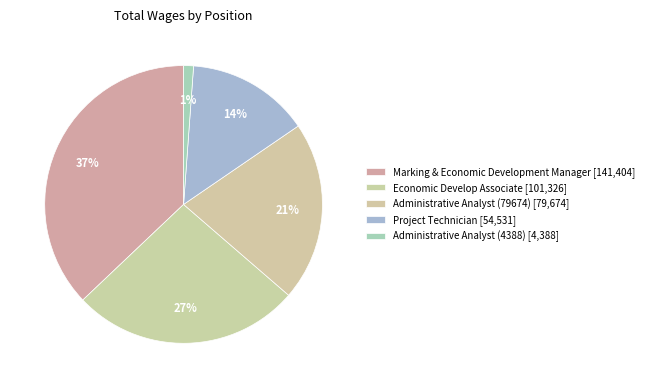

What is the total percentage of Administrative Analyst (4388) and Project Technician?

15.5%